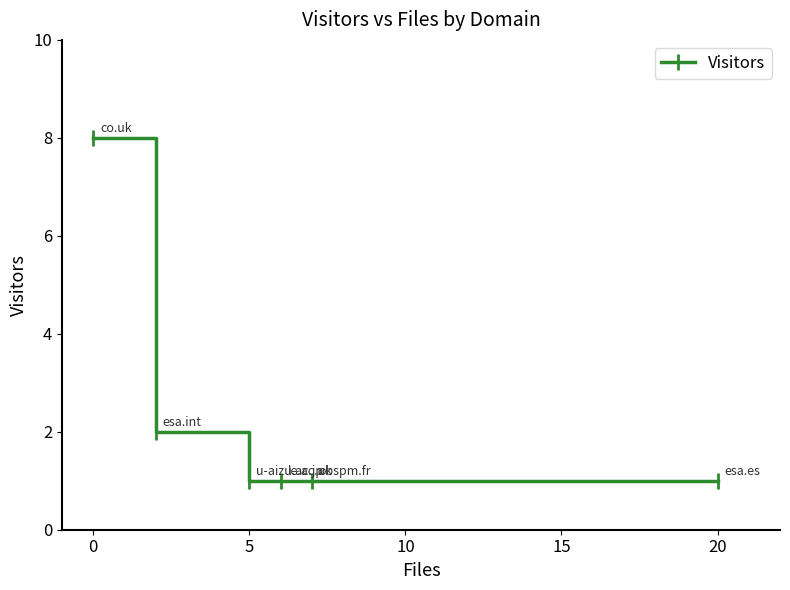

Reading left to right, extract all data points from this chart.

8	2	1	1	1	1